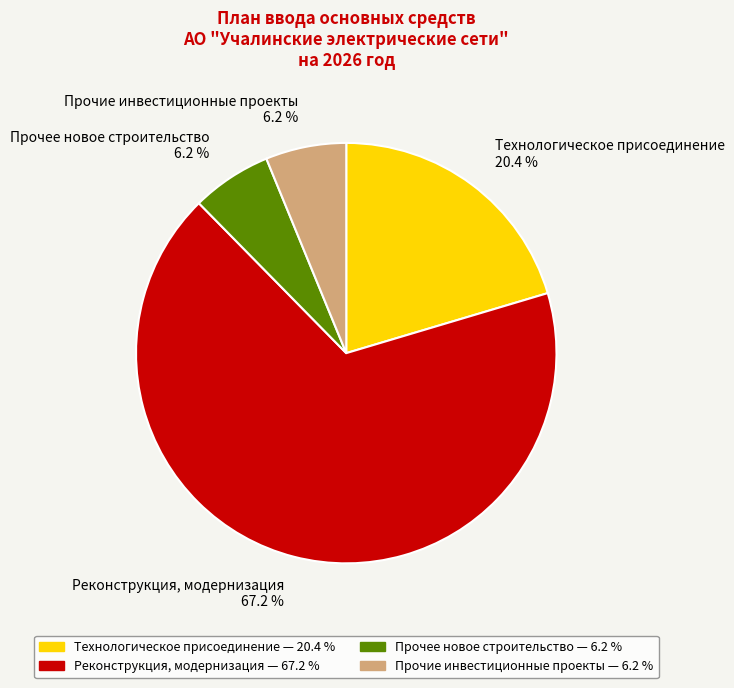

Which category has the biggest portion of the pie?

Реконструкция, модернизация